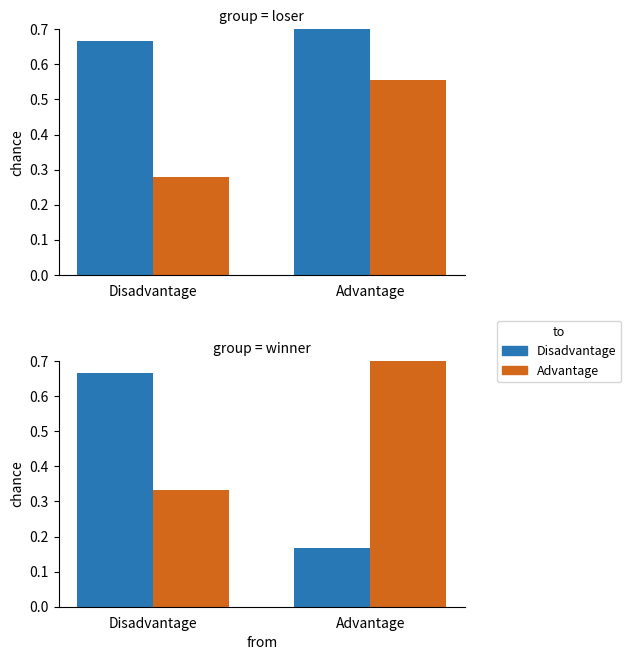

True or false: Disadvantage has a value of 0.2 at Advantage.

False